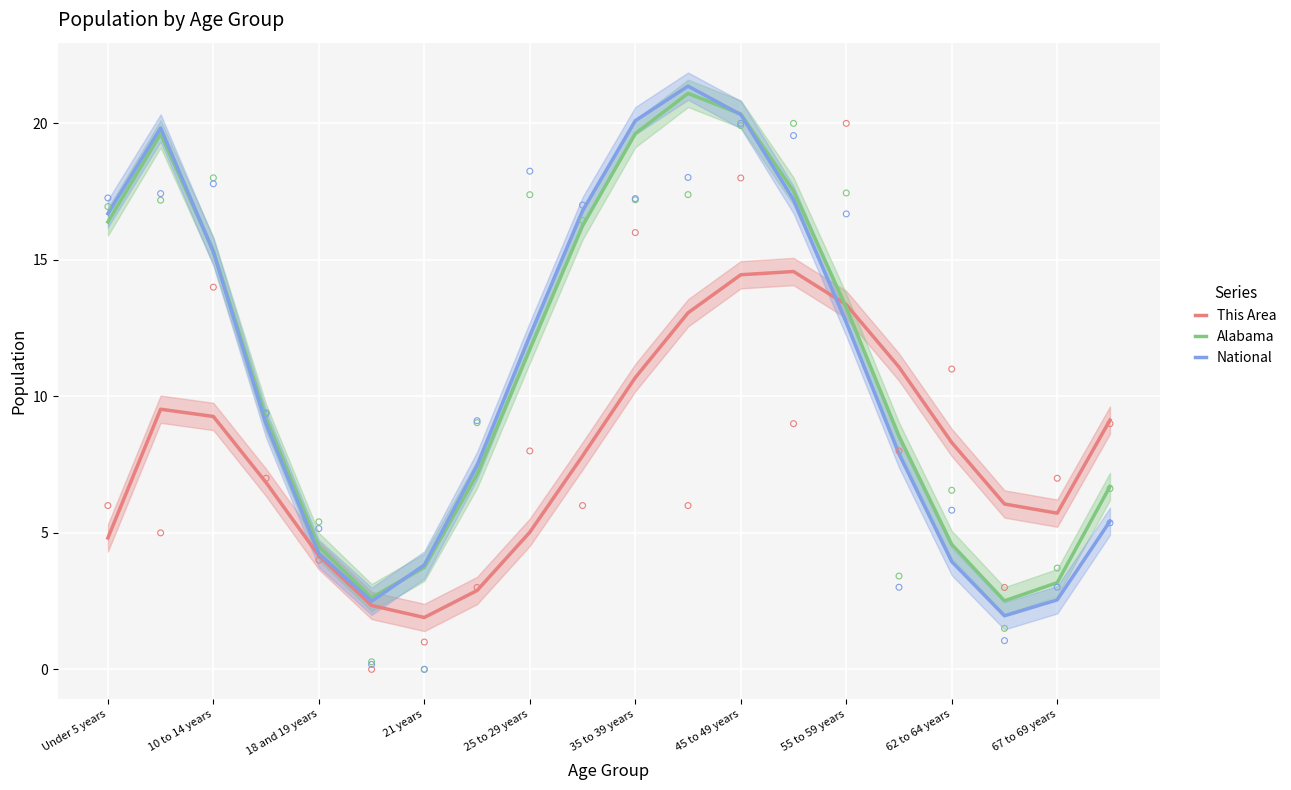

Which series has the widest spread of Y values?

National